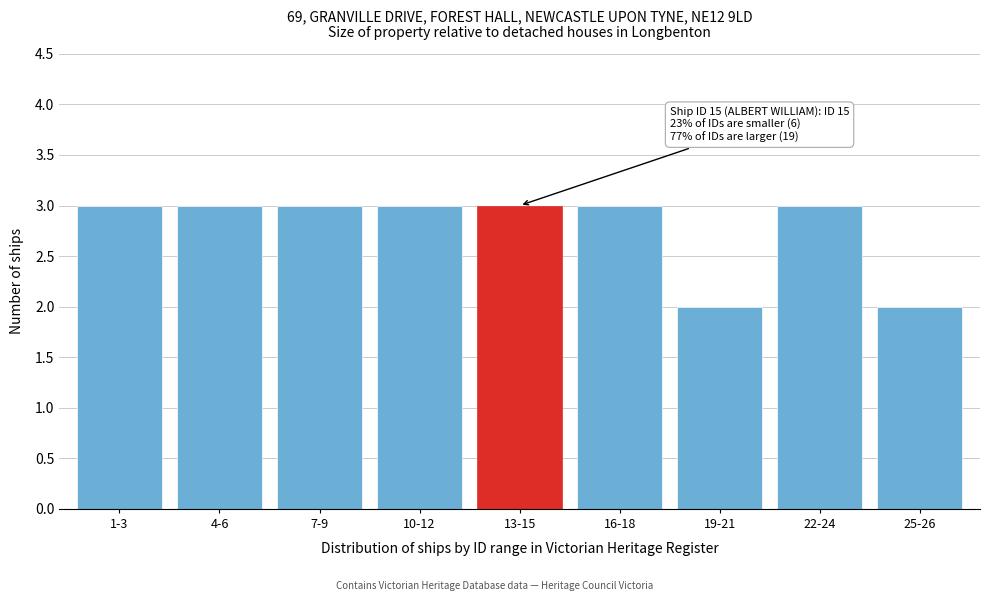

Reading left to right, list all the values displayed in this chart.

1-3=3	4-6=3	7-9=3	10-12=3	13-15=3	16-18=3	19-21=2	22-24=3	25-26=2